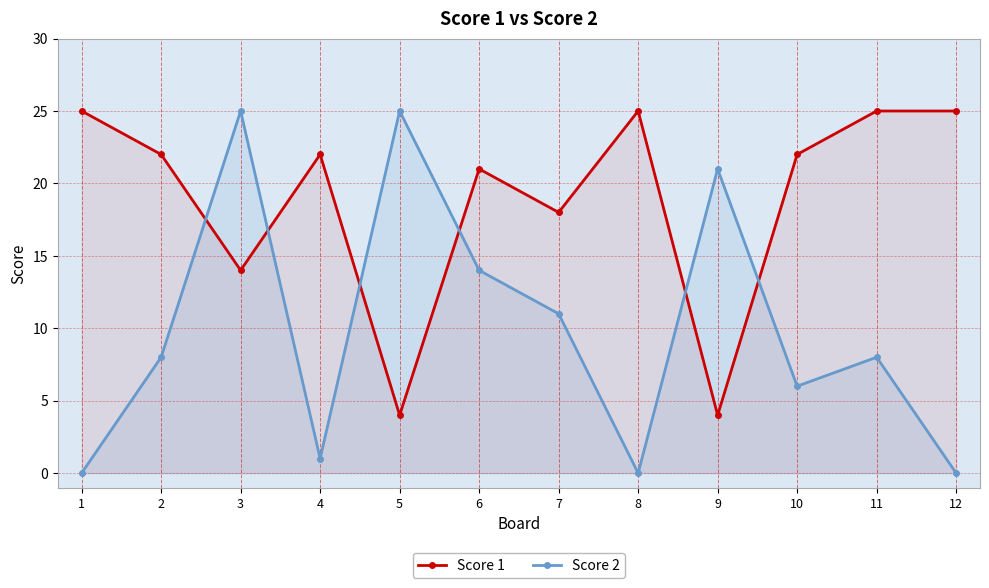

Which has a higher value, 5 or 6?

6